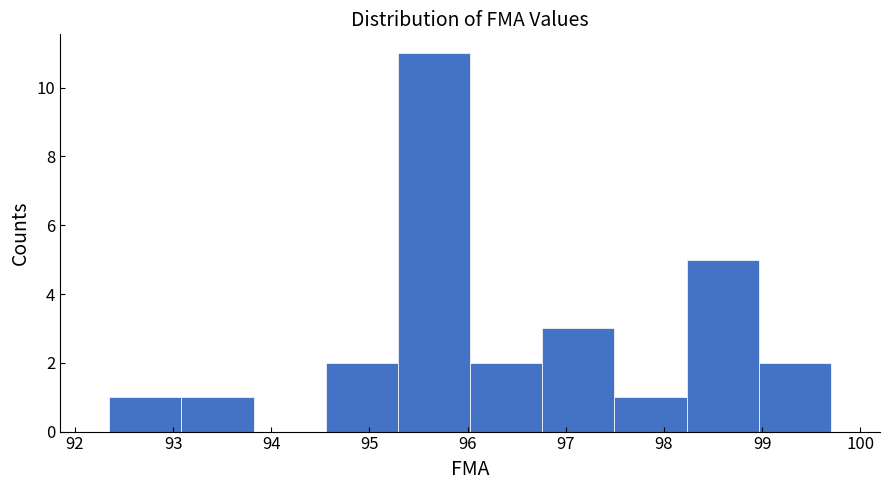

Reading left to right, transcribe this chart: for each bar, give the range it covers on the x-axis and its height. Neither the bar edges nor the heights are printed on the chart, so give them approximately, as read against the axes.

92.4 to 93.1: 1
93.1 to 93.8: 1
93.8 to 94.6: 0
94.6 to 95.3: 2
95.3 to 96.0: 11
96.0 to 96.8: 2
96.8 to 97.5: 3
97.5 to 98.2: 1
98.2 to 99.0: 5
99.0 to 99.7: 2